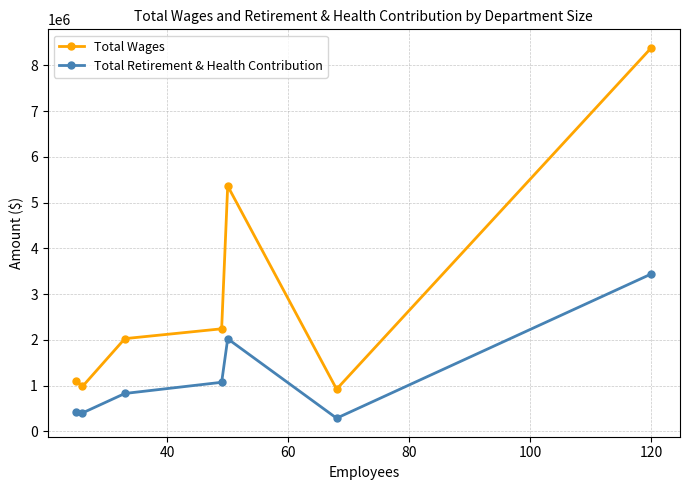

What is the difference between the second highest and minimum values in the Total Retirement & Health Contribution series?

1735650